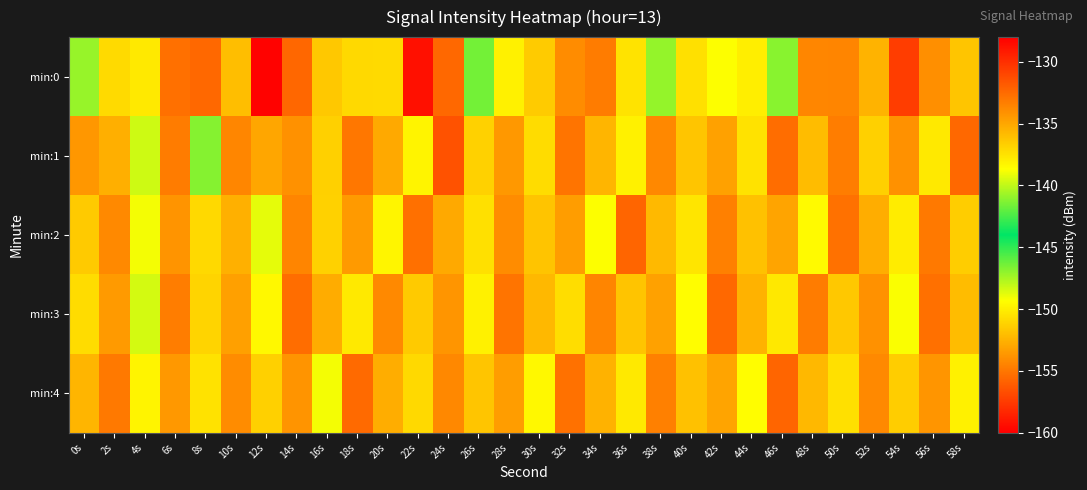

Between 4s and 10s, which is larger?

10s